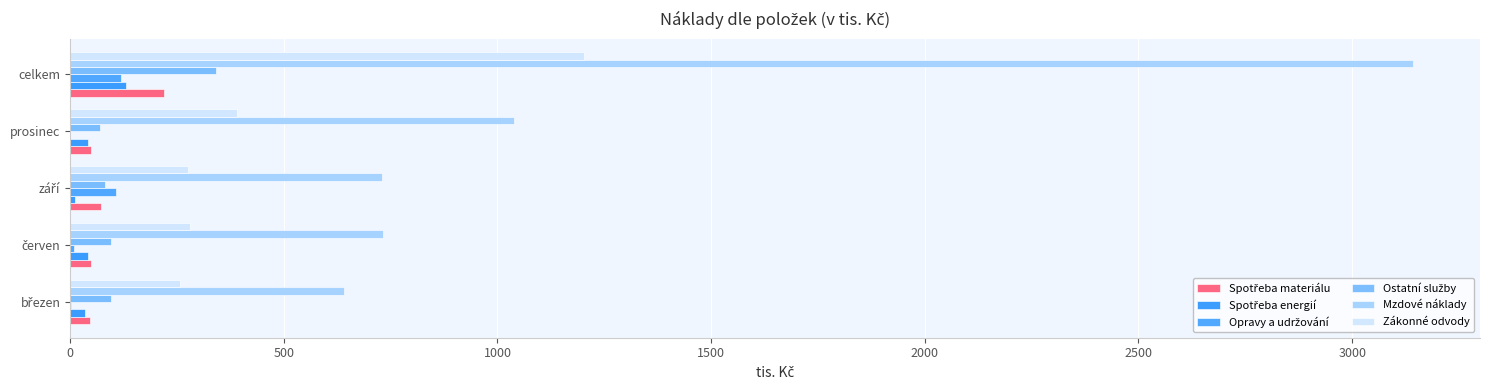

Count the number of data series in this chart.

6